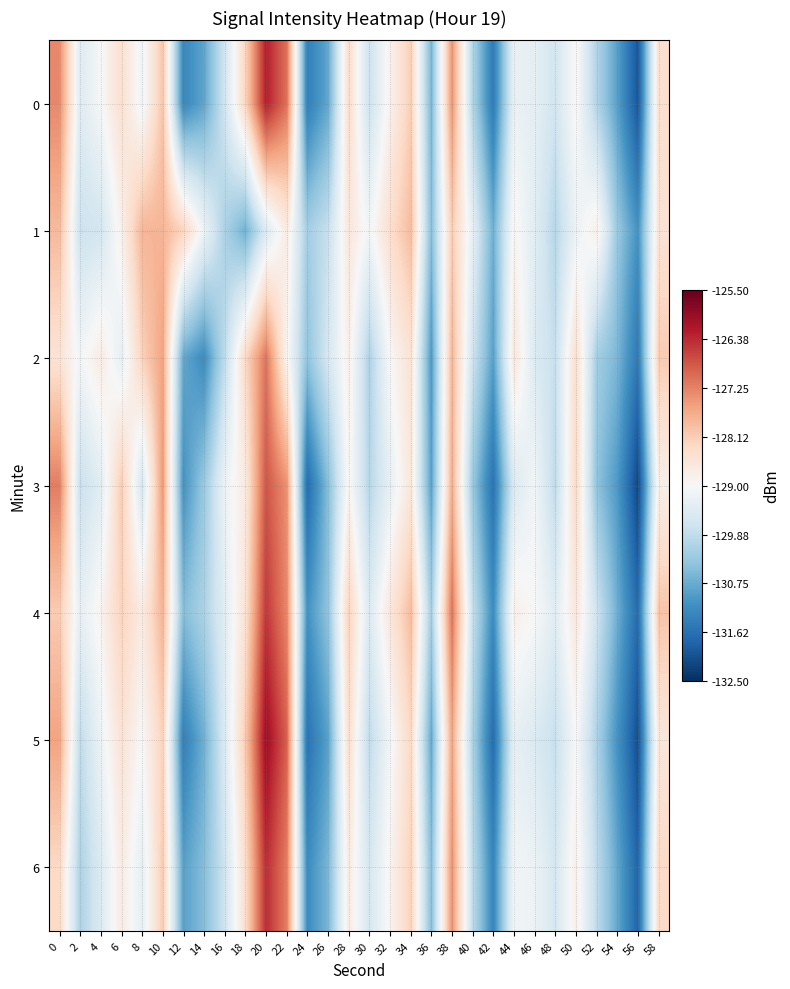

At 32, list the series in order from largest to smallest.

1, 4, 0, 6, 2, 5, 3